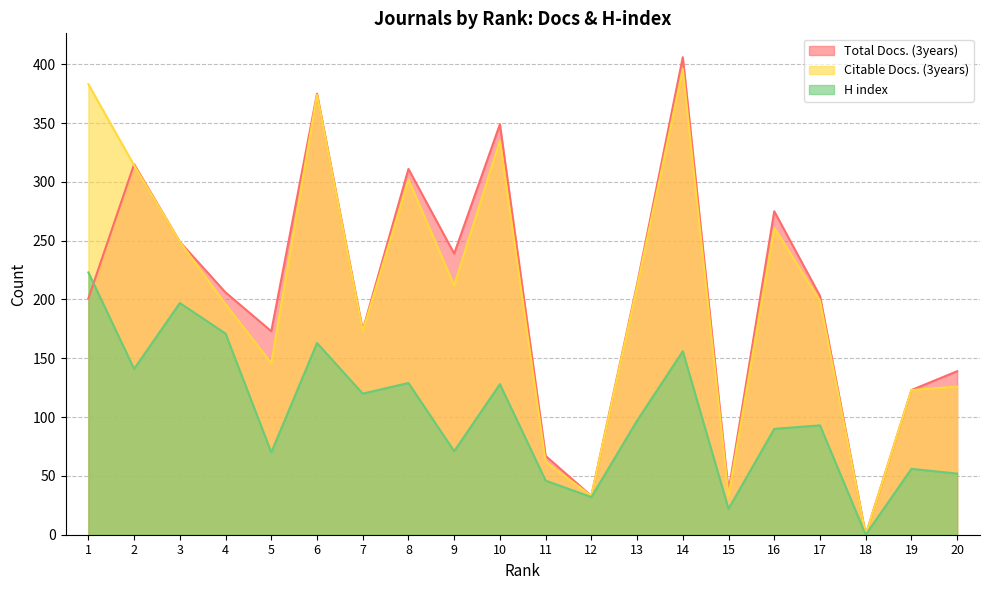

What is the difference between the Total Docs. (3years) values at 17 and 15?

166